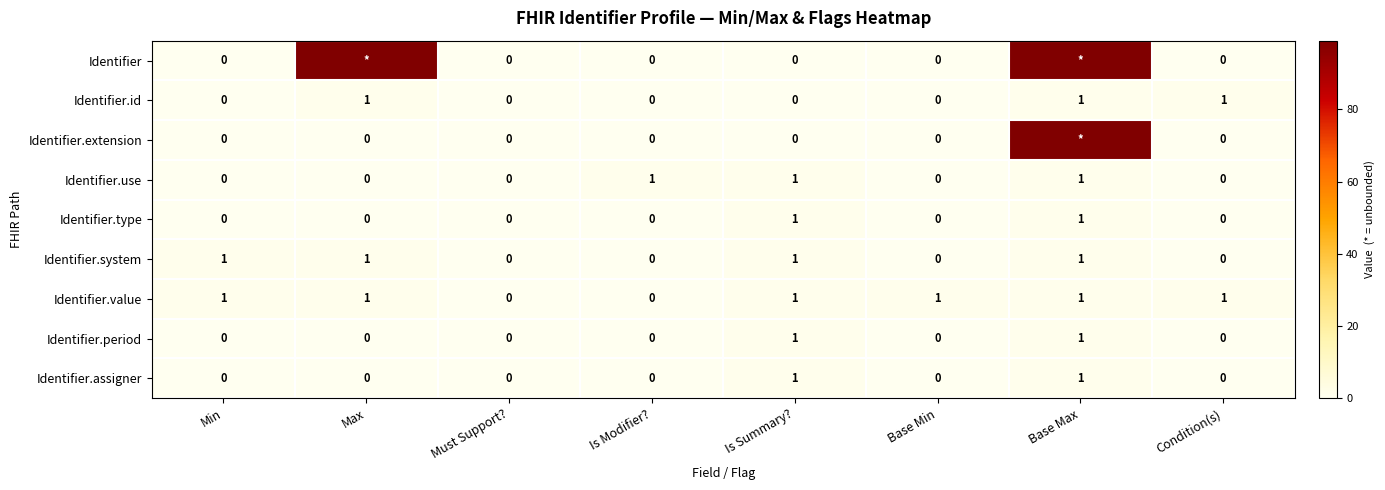

Count the Identifier.id values in the range 0 to 1.

8